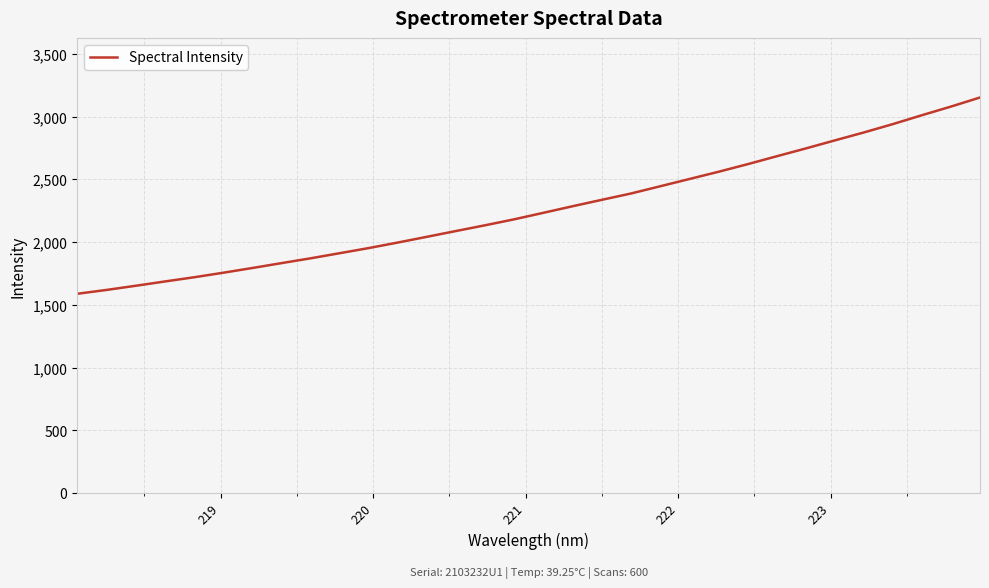

What is the minimum value shown in the chart?

1588.9